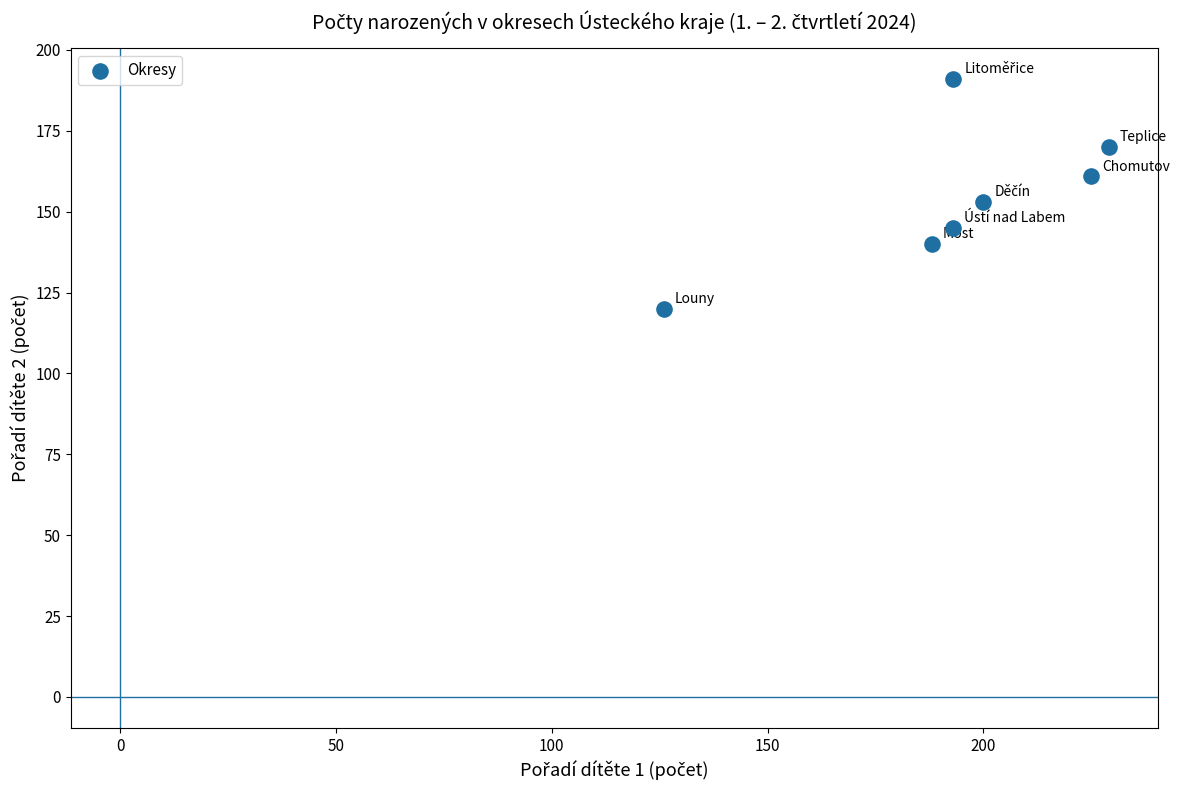

What is the average Y value?

154